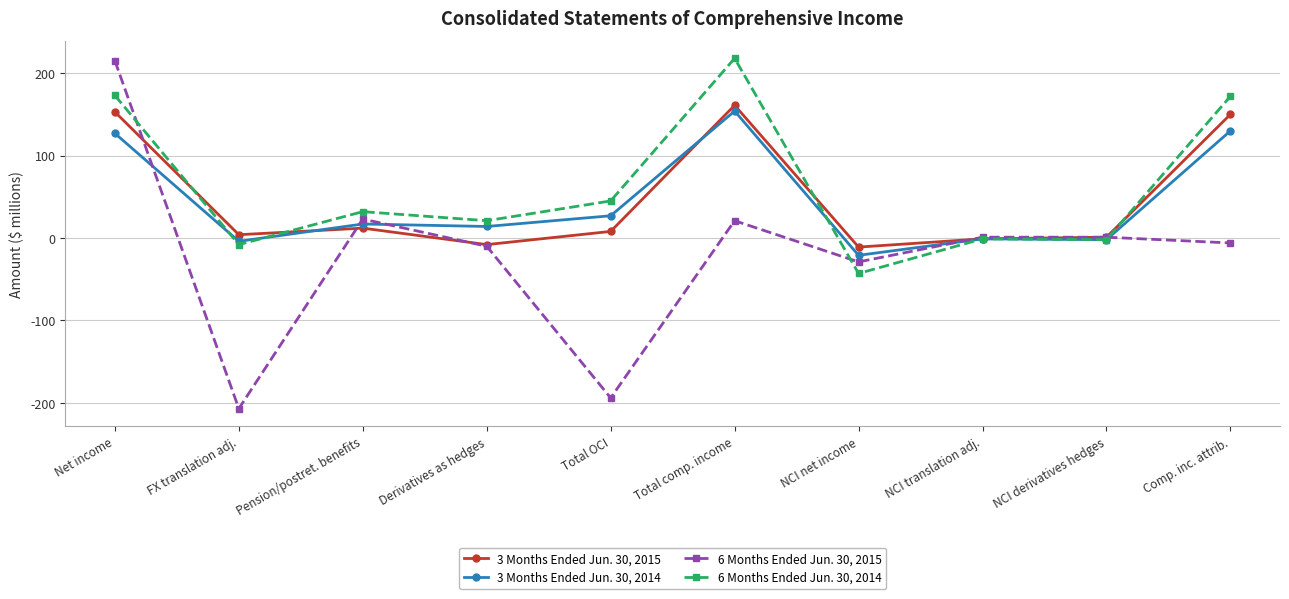

At which category is the sum across all series the highest?

Net income